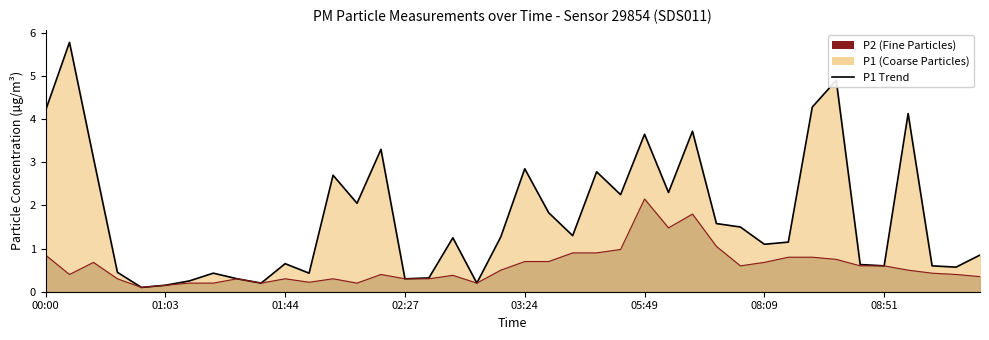

What is the difference between the P2 outline values at 37 and 23?

0.5